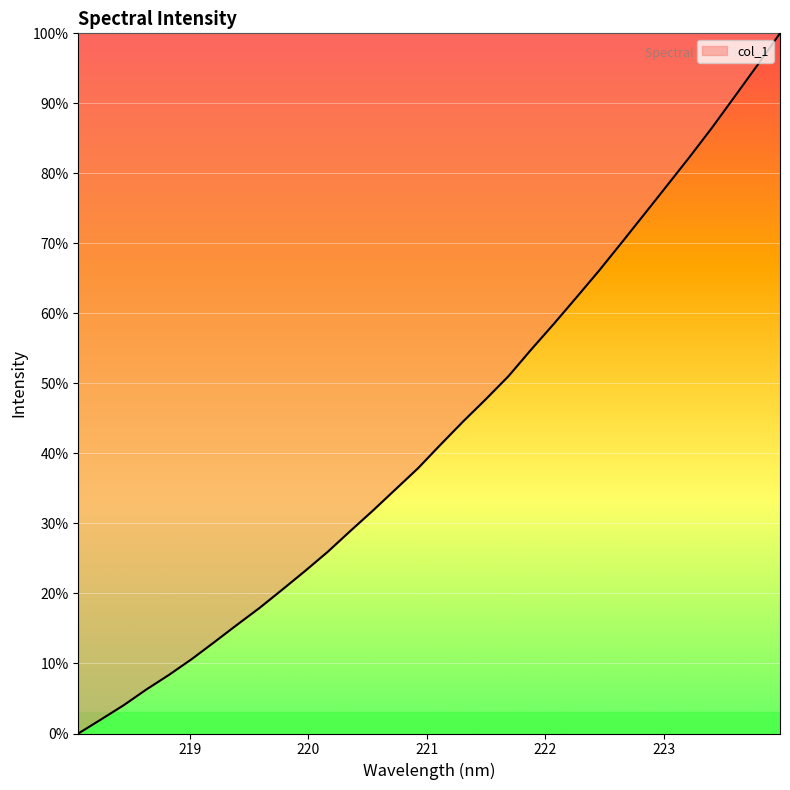

What is the maximum value shown in the chart?

100.0